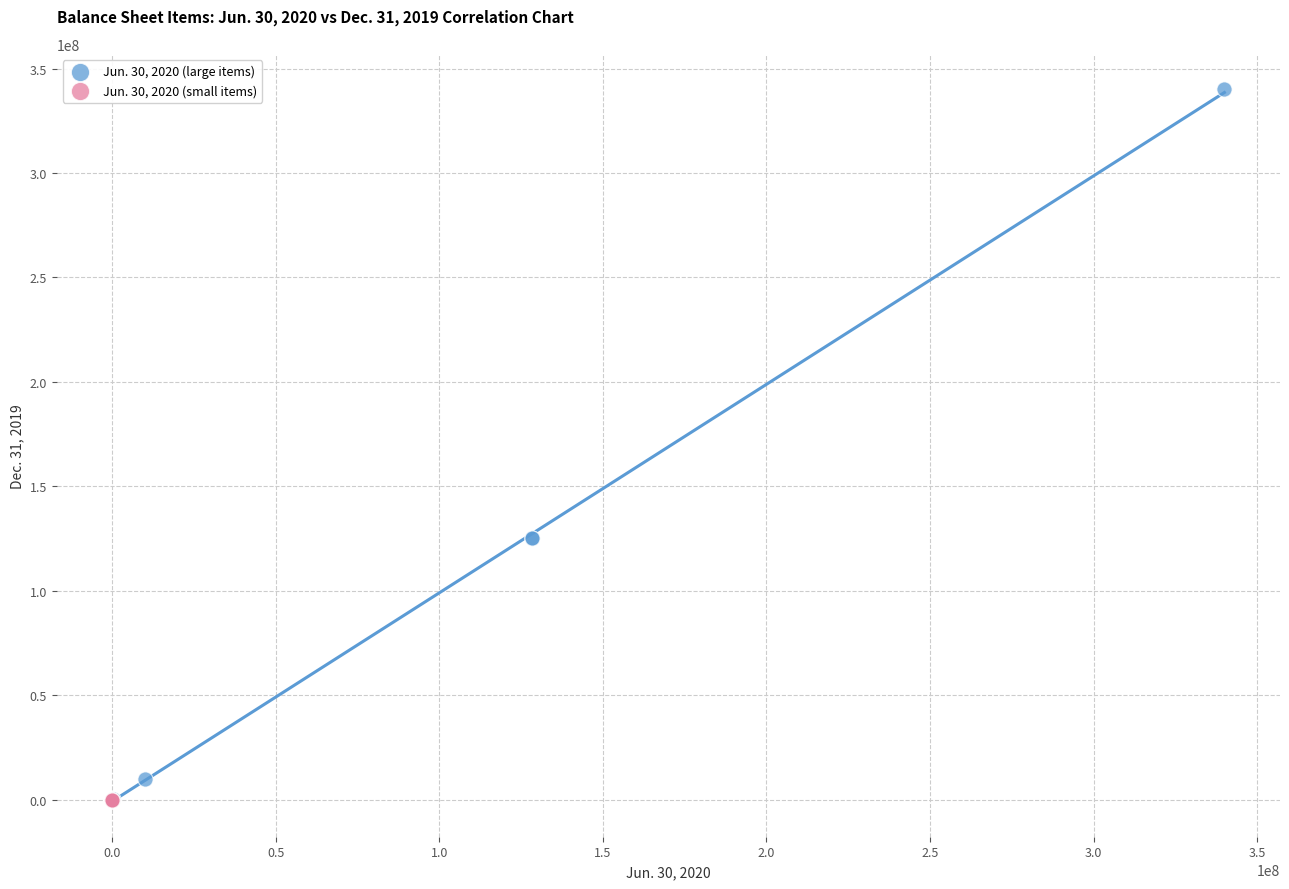

Which series has the widest spread of Y values?

Jun. 30, 2020 (large items)